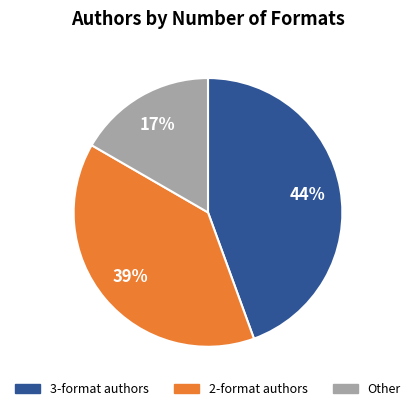

Is there a majority slice in this chart?

No